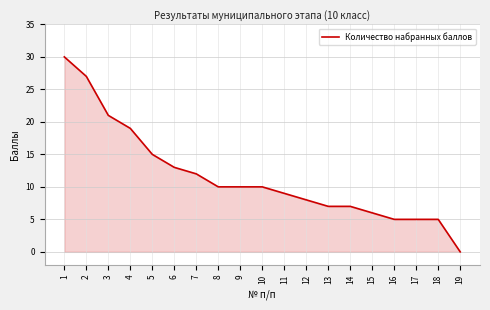

What is the greatest value displayed?

30